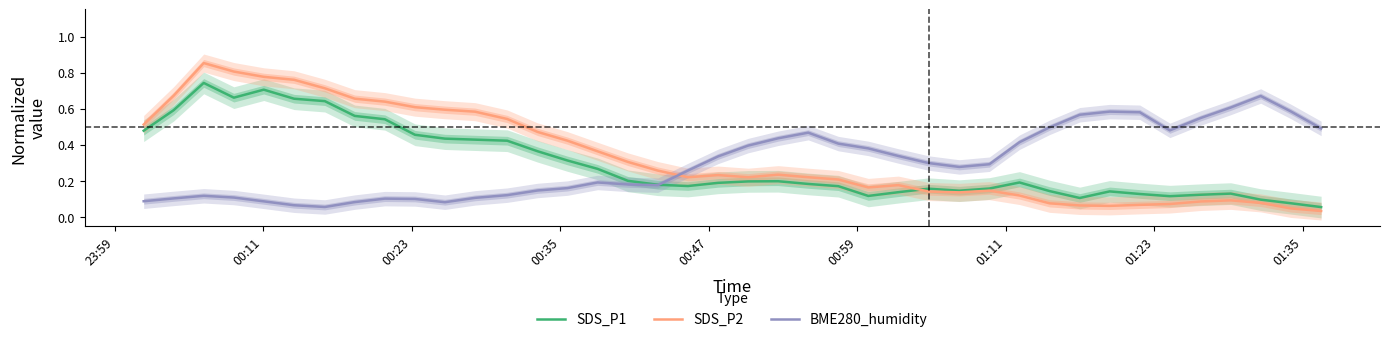

True or false: BME280_humidity has more than 1 points higher than both neighbors.

True